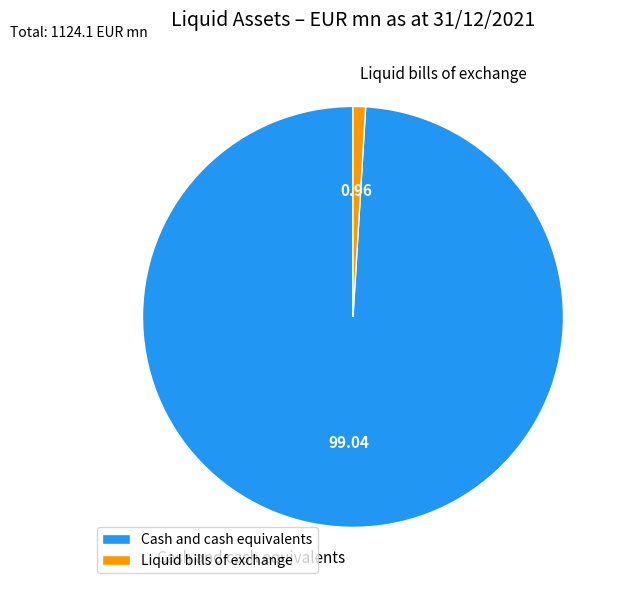

Which category has the biggest portion of the pie?

Cash and cash equivalents